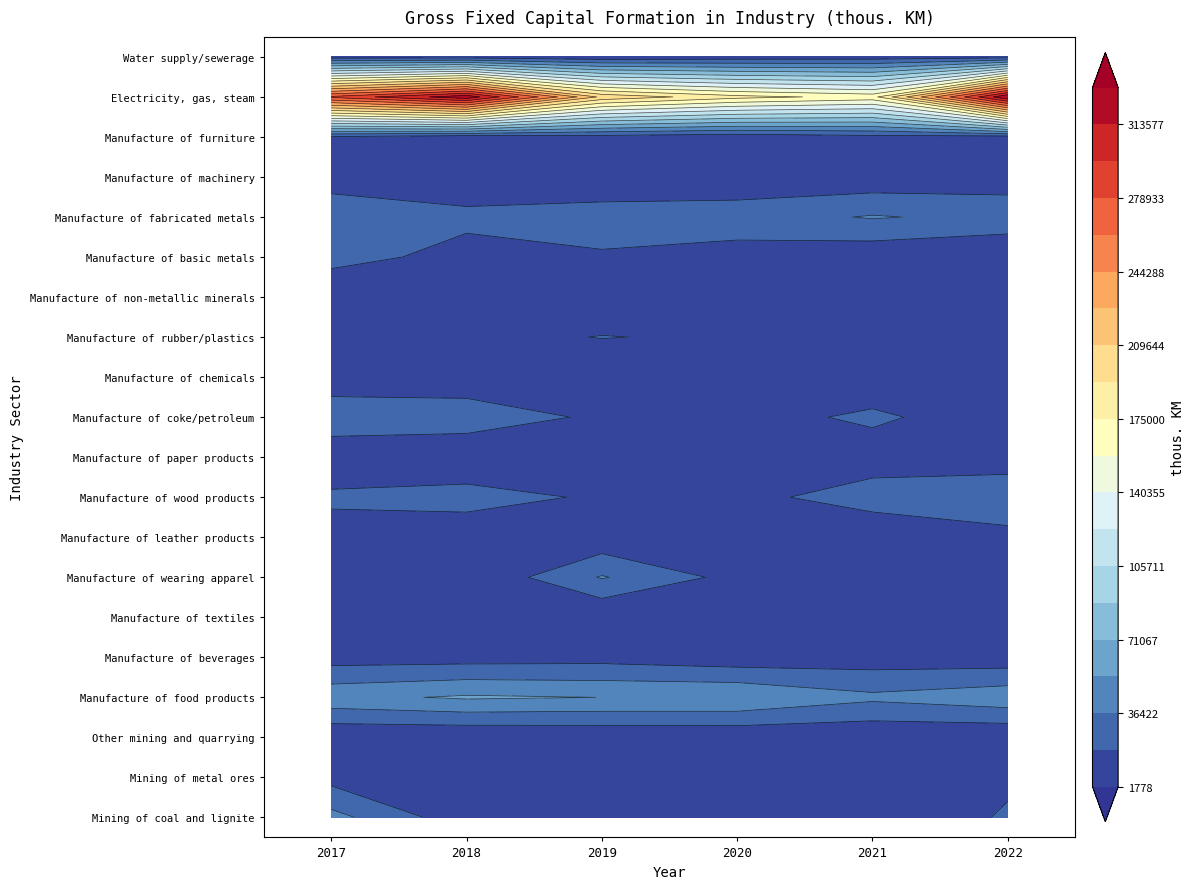

Count the number of data series in this chart.

20